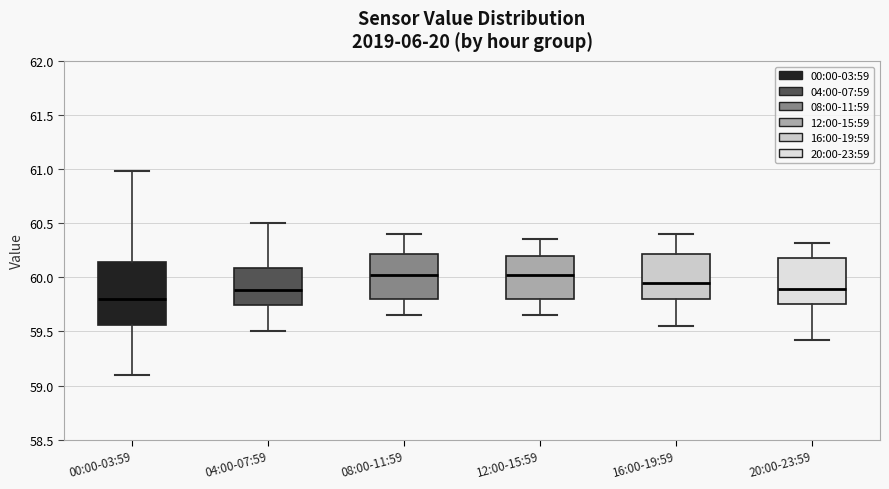

Reading left to right, transcribe this box plot: for each box, give where its median line is, the range the box spans, and where its two whiskers end, as read against the y-axis. The values are not printed on the chart, so give them approximately, as read against the axis.

00:00-03:59: median 59.80, box 59.55 to 60.15, whiskers 59.10 to 61.00
04:00-07:59: median 59.90, box 59.75 to 60.10, whiskers 59.50 to 60.50
08:00-11:59: median 60.05, box 59.80 to 60.20, whiskers 59.65 to 60.40
12:00-15:59: median 60.05, box 59.80 to 60.20, whiskers 59.65 to 60.35
16:00-19:59: median 59.95, box 59.80 to 60.20, whiskers 59.55 to 60.40
20:00-23:59: median 59.90, box 59.75 to 60.20, whiskers 59.40 to 60.30